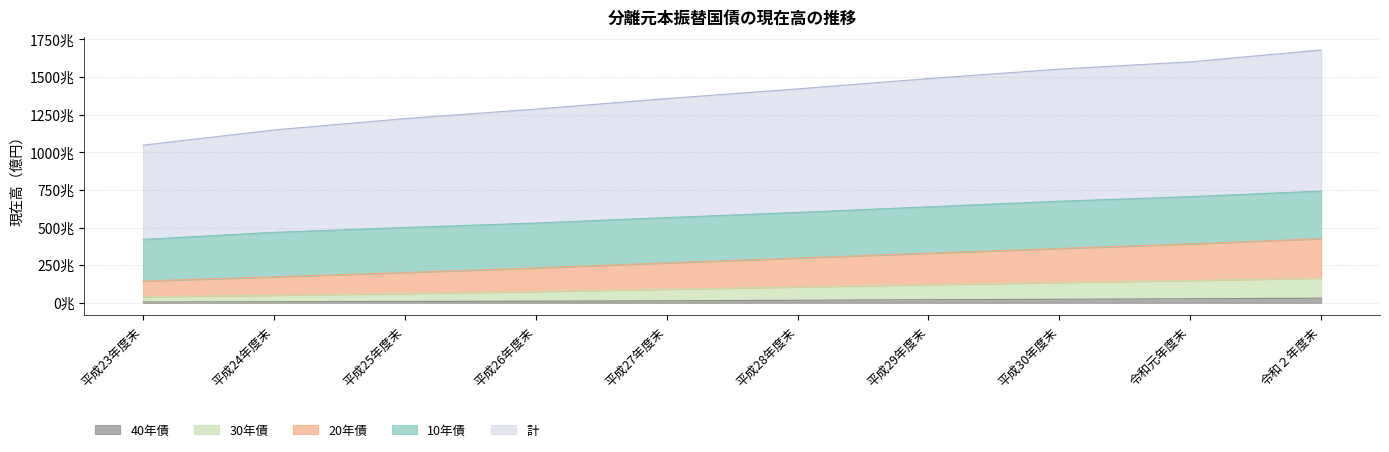

How many values in the 40年債 series are below 165976?

5